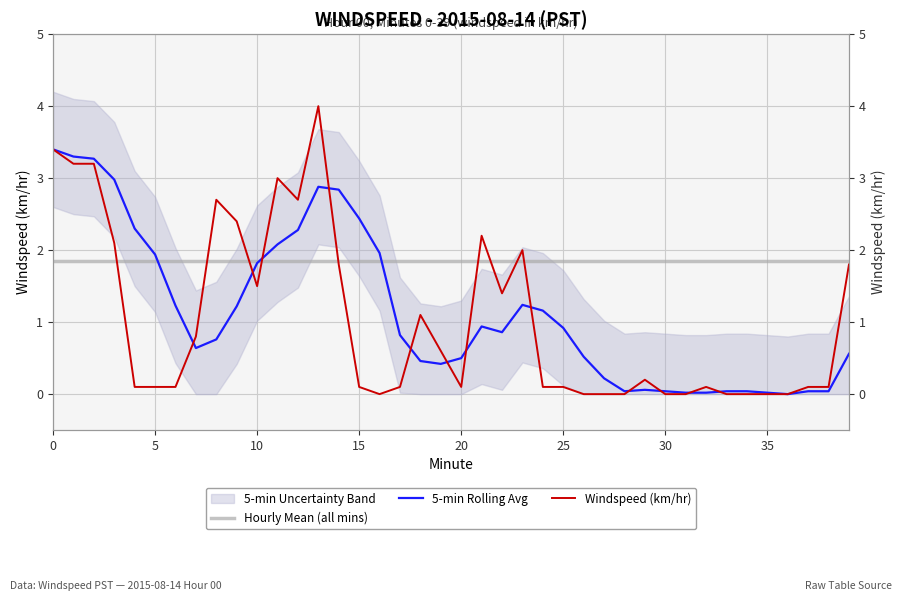

How many lines are shown in the chart?

3